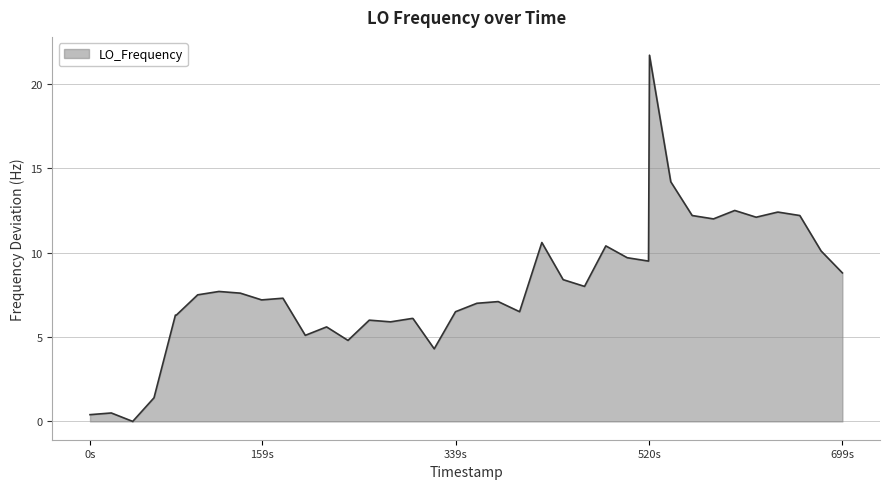

What is the difference between the maximum and minimum values?

21.7